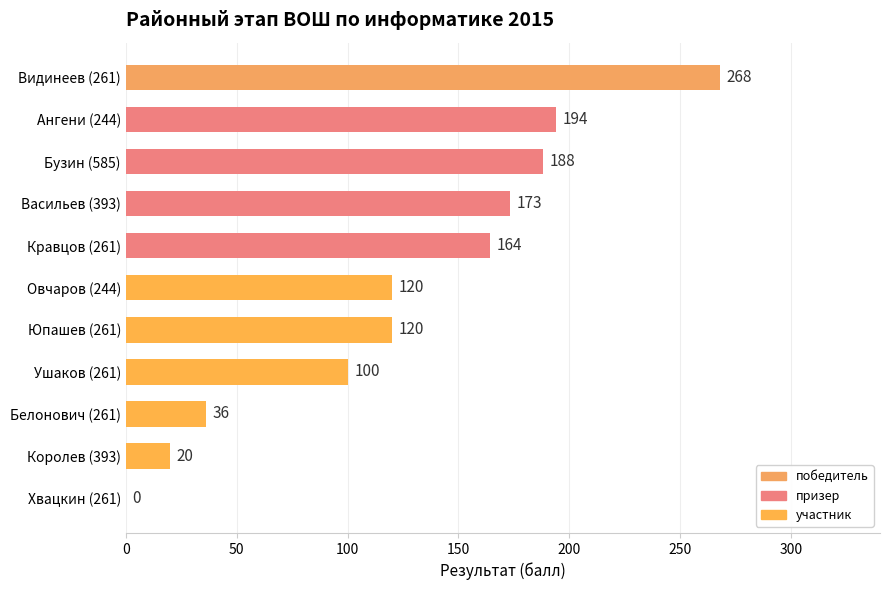

Is it true that the value at Бузин (585) is 188?

True